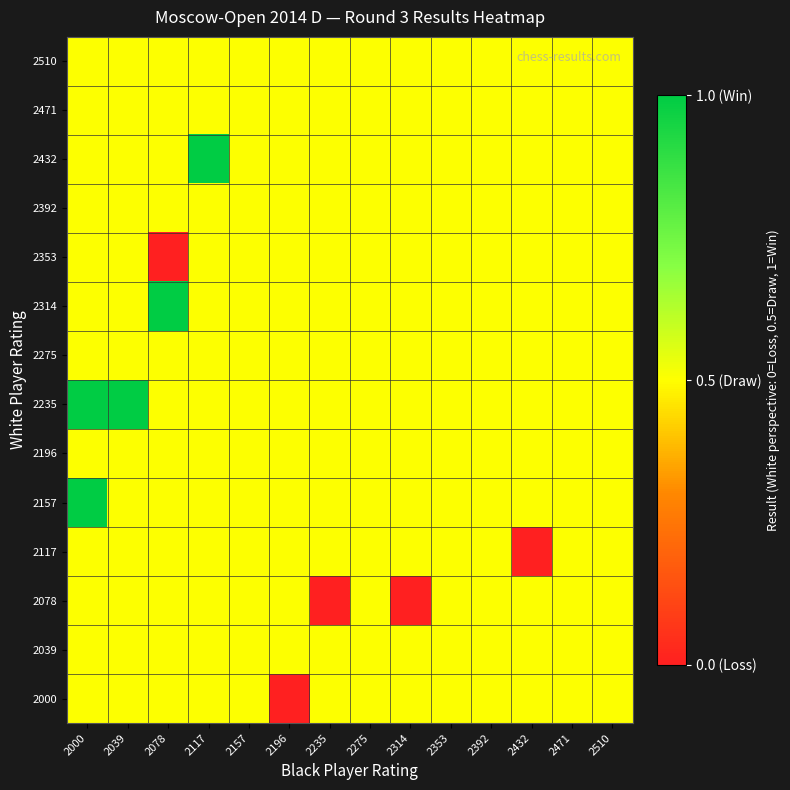

Which category has the lowest value across all series?

2196